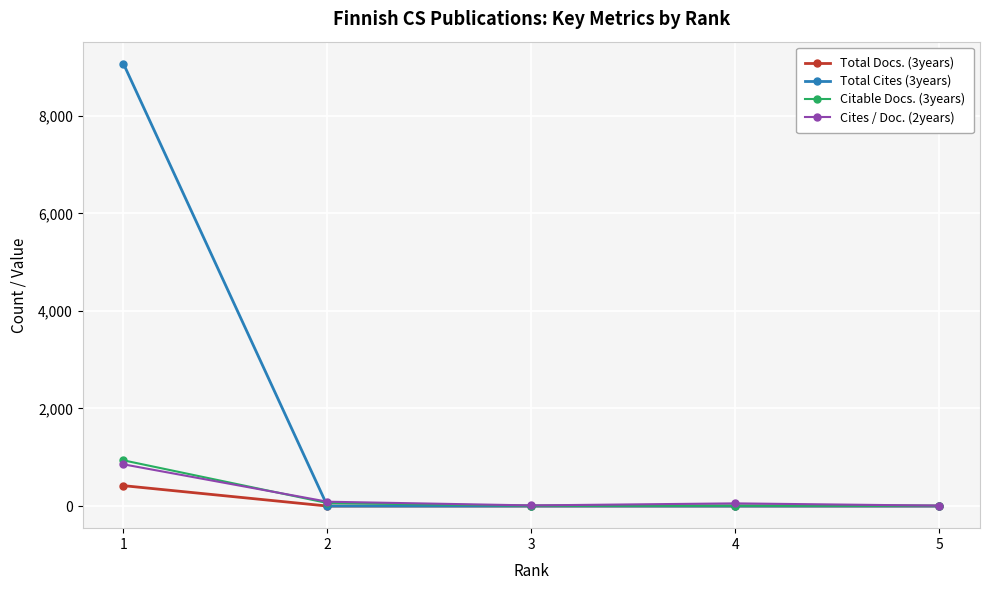

The value of Total Docs. (3years) at 5 is 0. True or false?

True